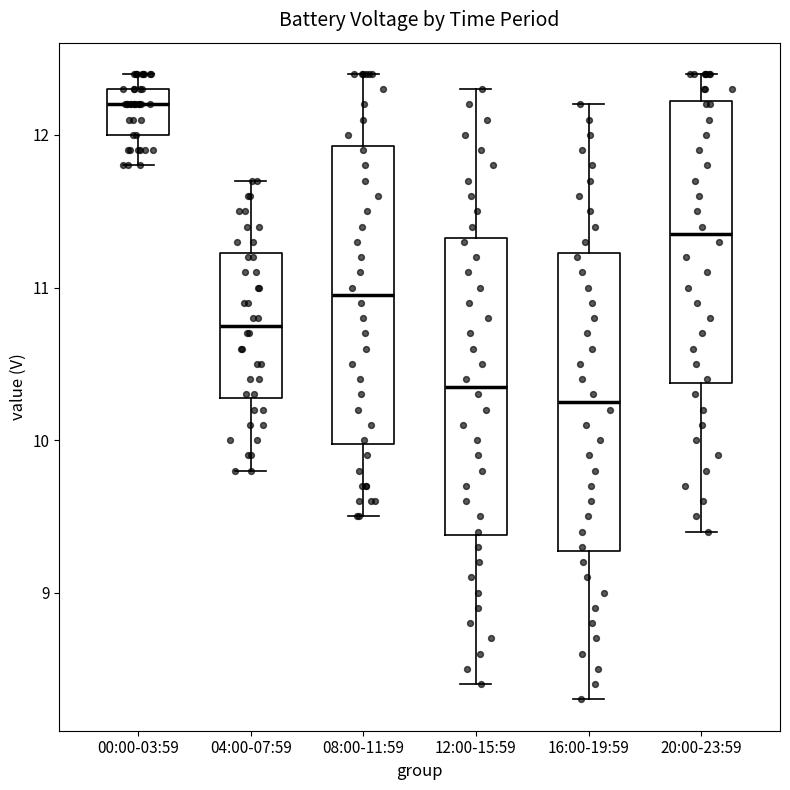

Which box's median line is the lowest?

16:00-19:59